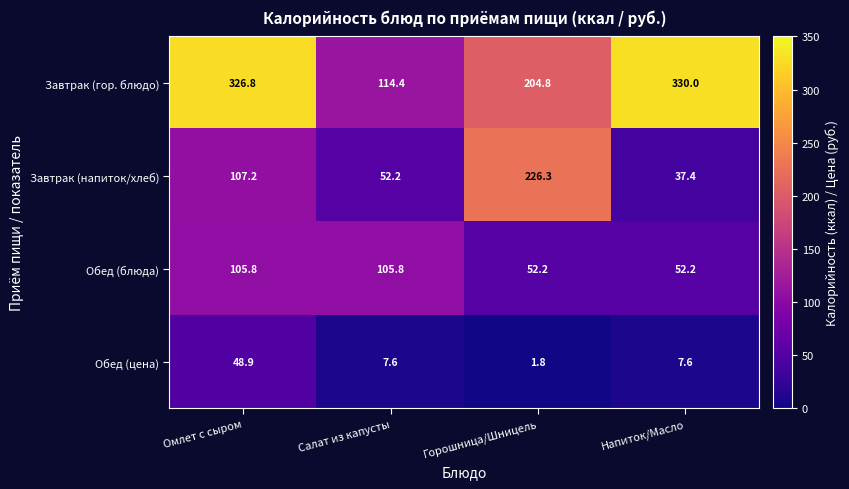

What is the smallest value displayed?

1.8